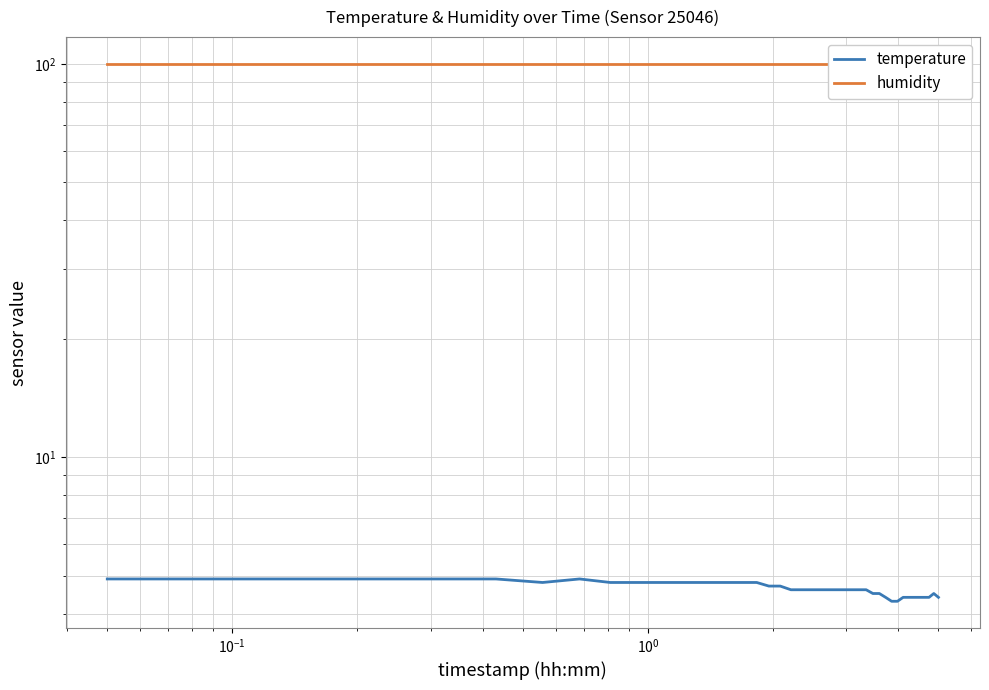

How many lines are shown in the chart?

2